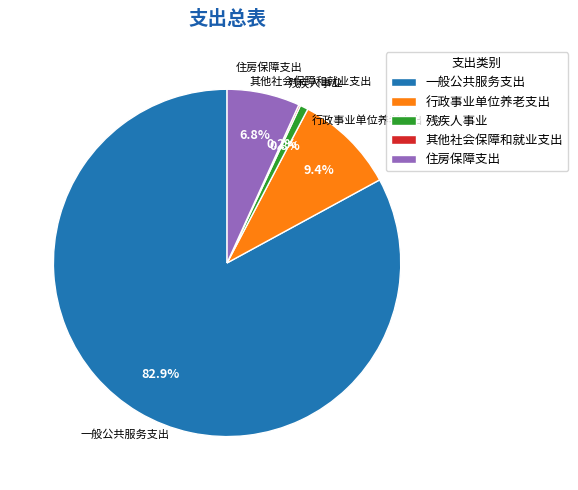

What is the ratio of the value at 一般公共服务支出 to the value at 行政事业单位养老支出?

8.8